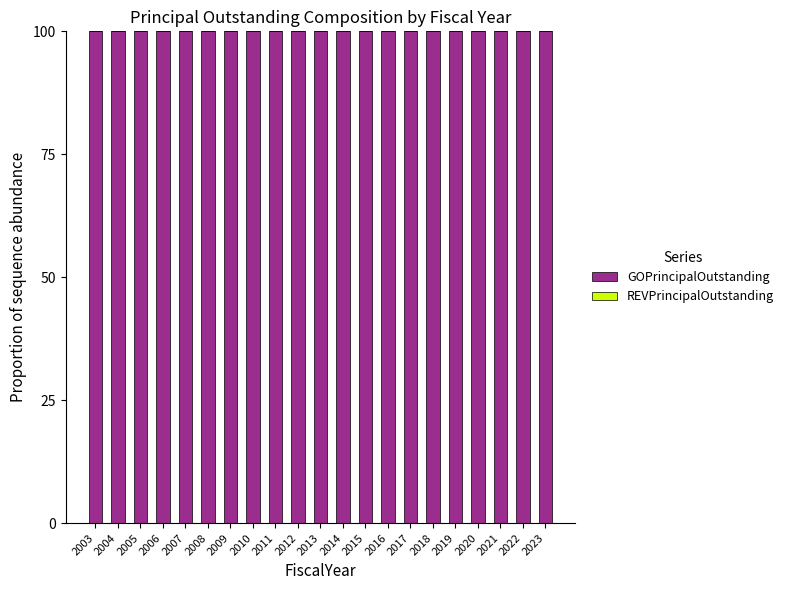

Rank the series by their average value, from highest to lowest.

GOPrincipalOutstanding, REVPrincipalOutstanding